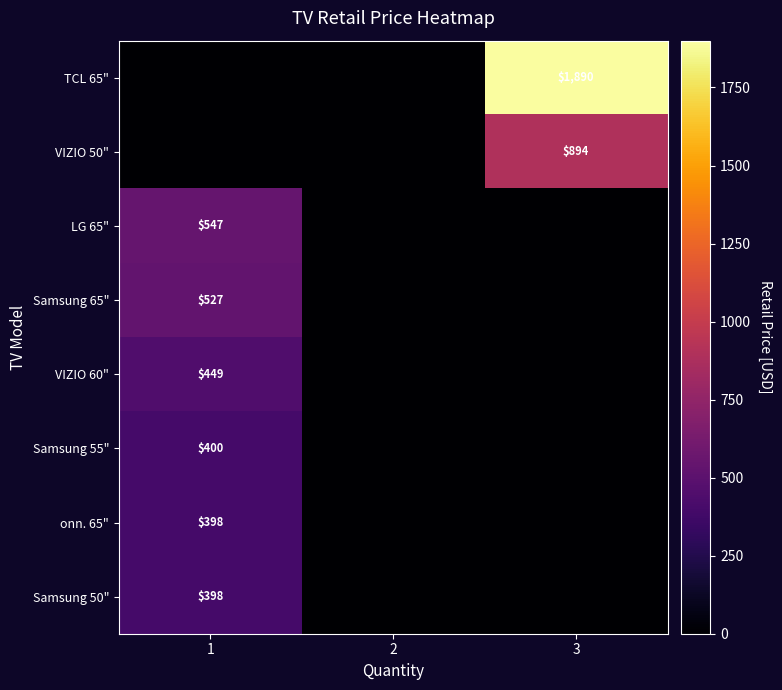

The Samsung 65" series shows 527 at 1. True or false?

True